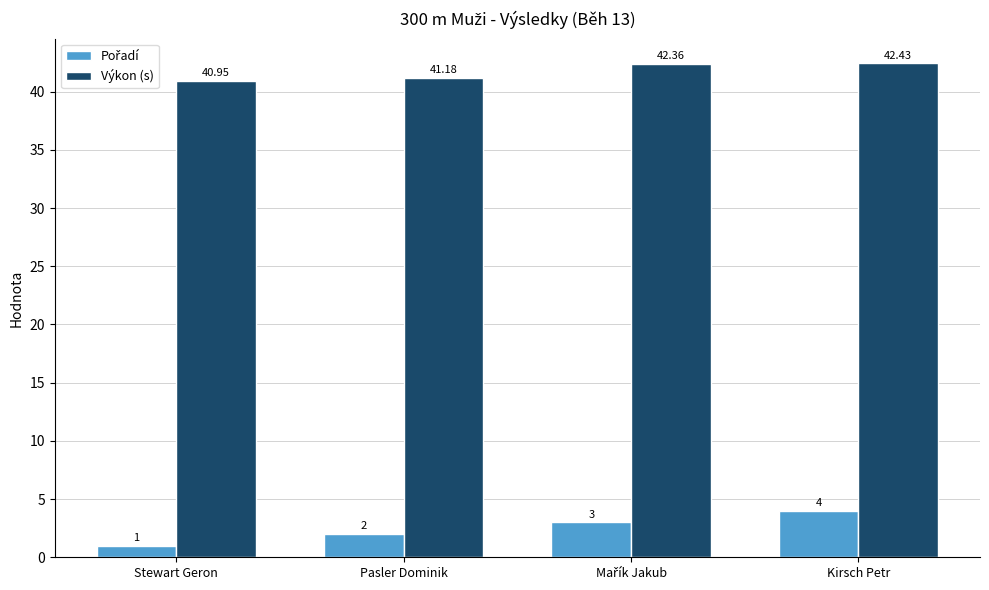

What is the total value across all series at Stewart Geron?

42.0